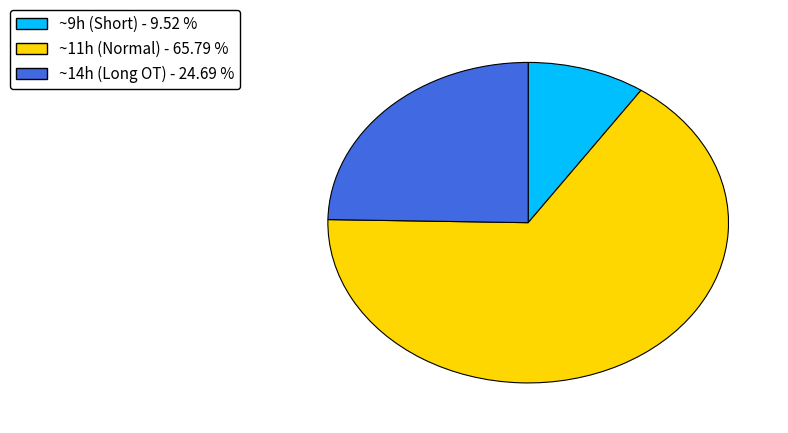

Is there a majority slice in this chart?

Yes